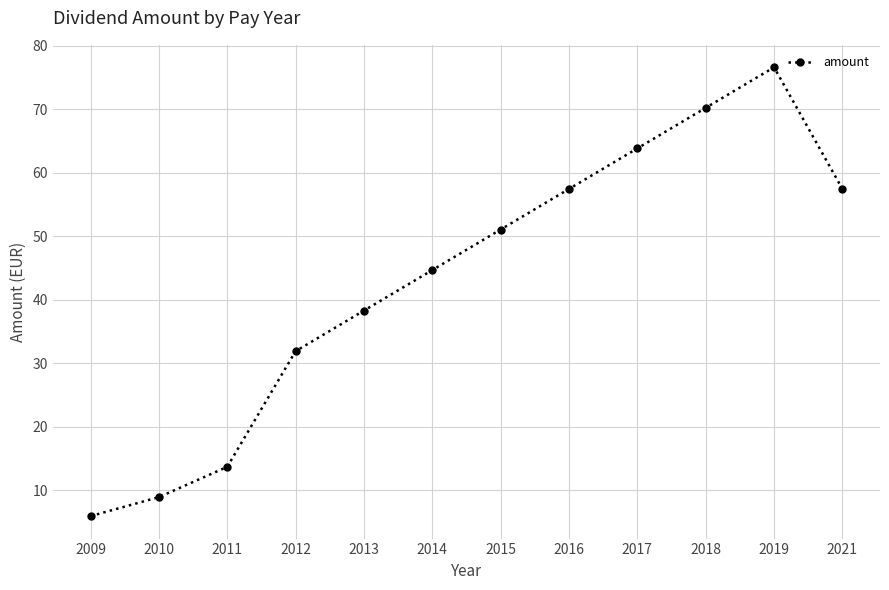

What is the difference between the second highest and second lowest values?

61.3